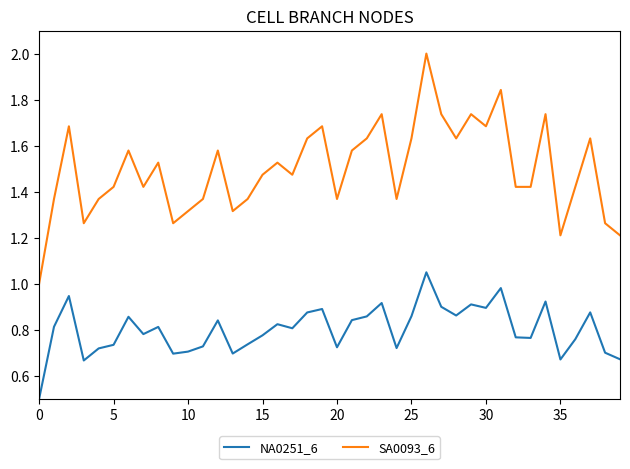

Rank the series by their maximum value, from lowest to highest.

NA0251_6, SA0093_6